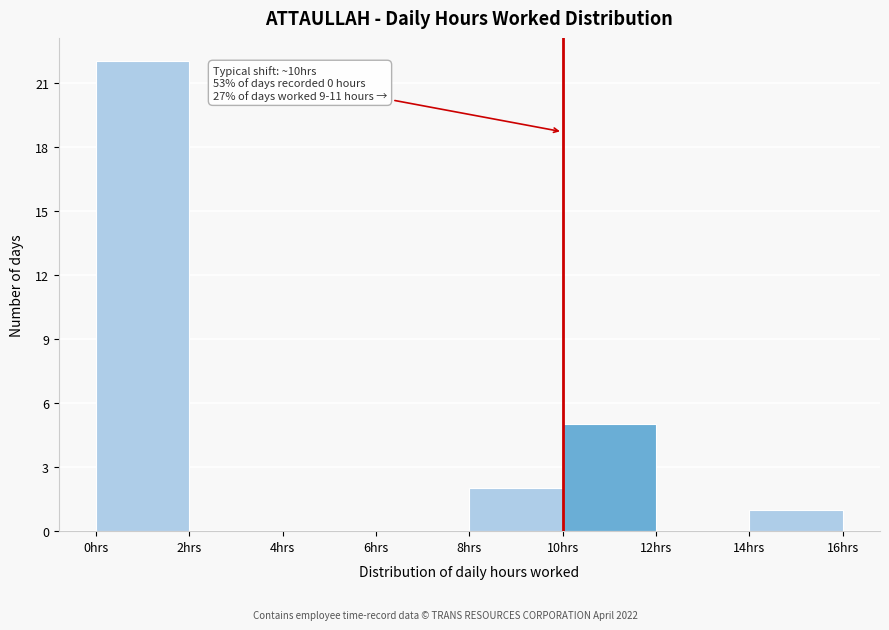

Which range on the x-axis has the tallest bar?

0 to 2